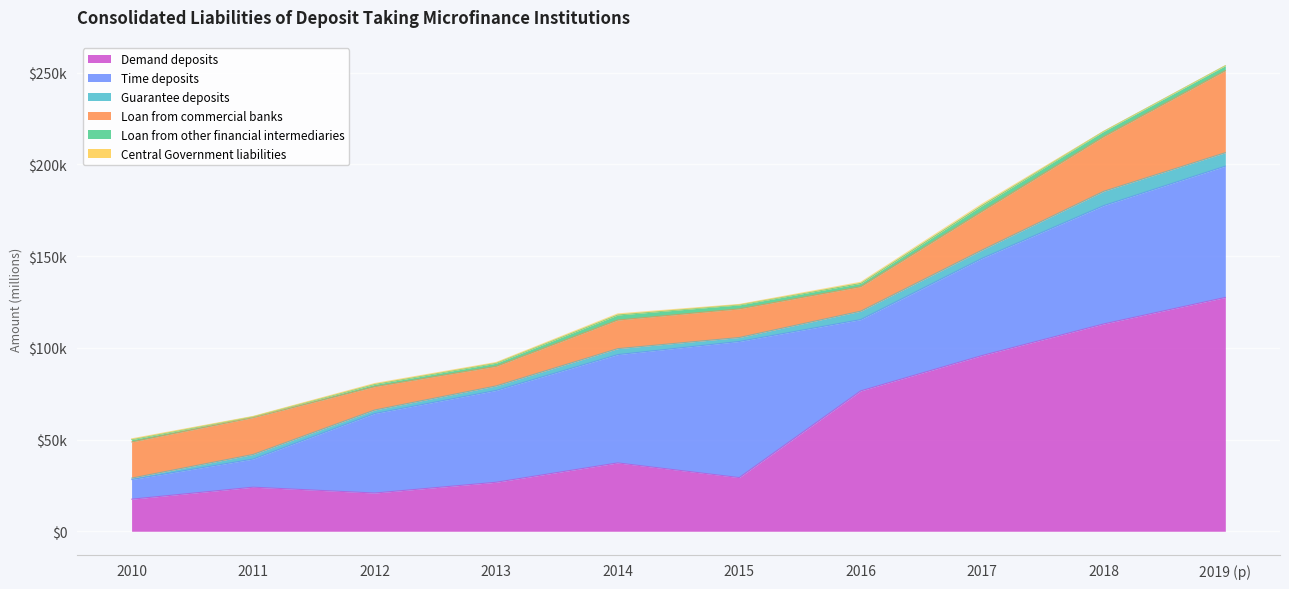

What is the sum of the Central Government liabilities values at 2017 and 2012?

1265.1